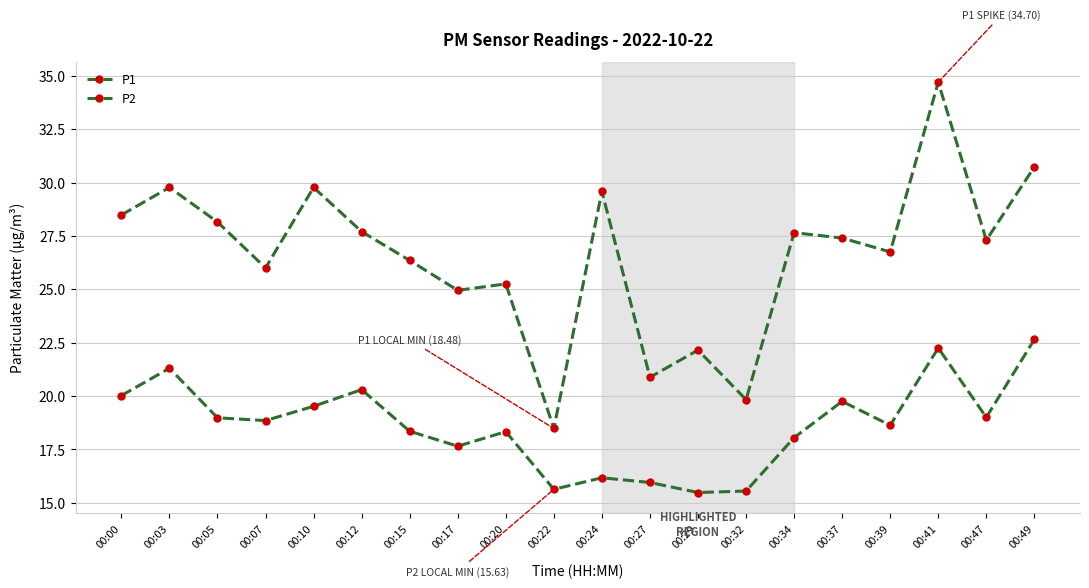

Which has a higher value, 00:24 or 00:05?

00:24